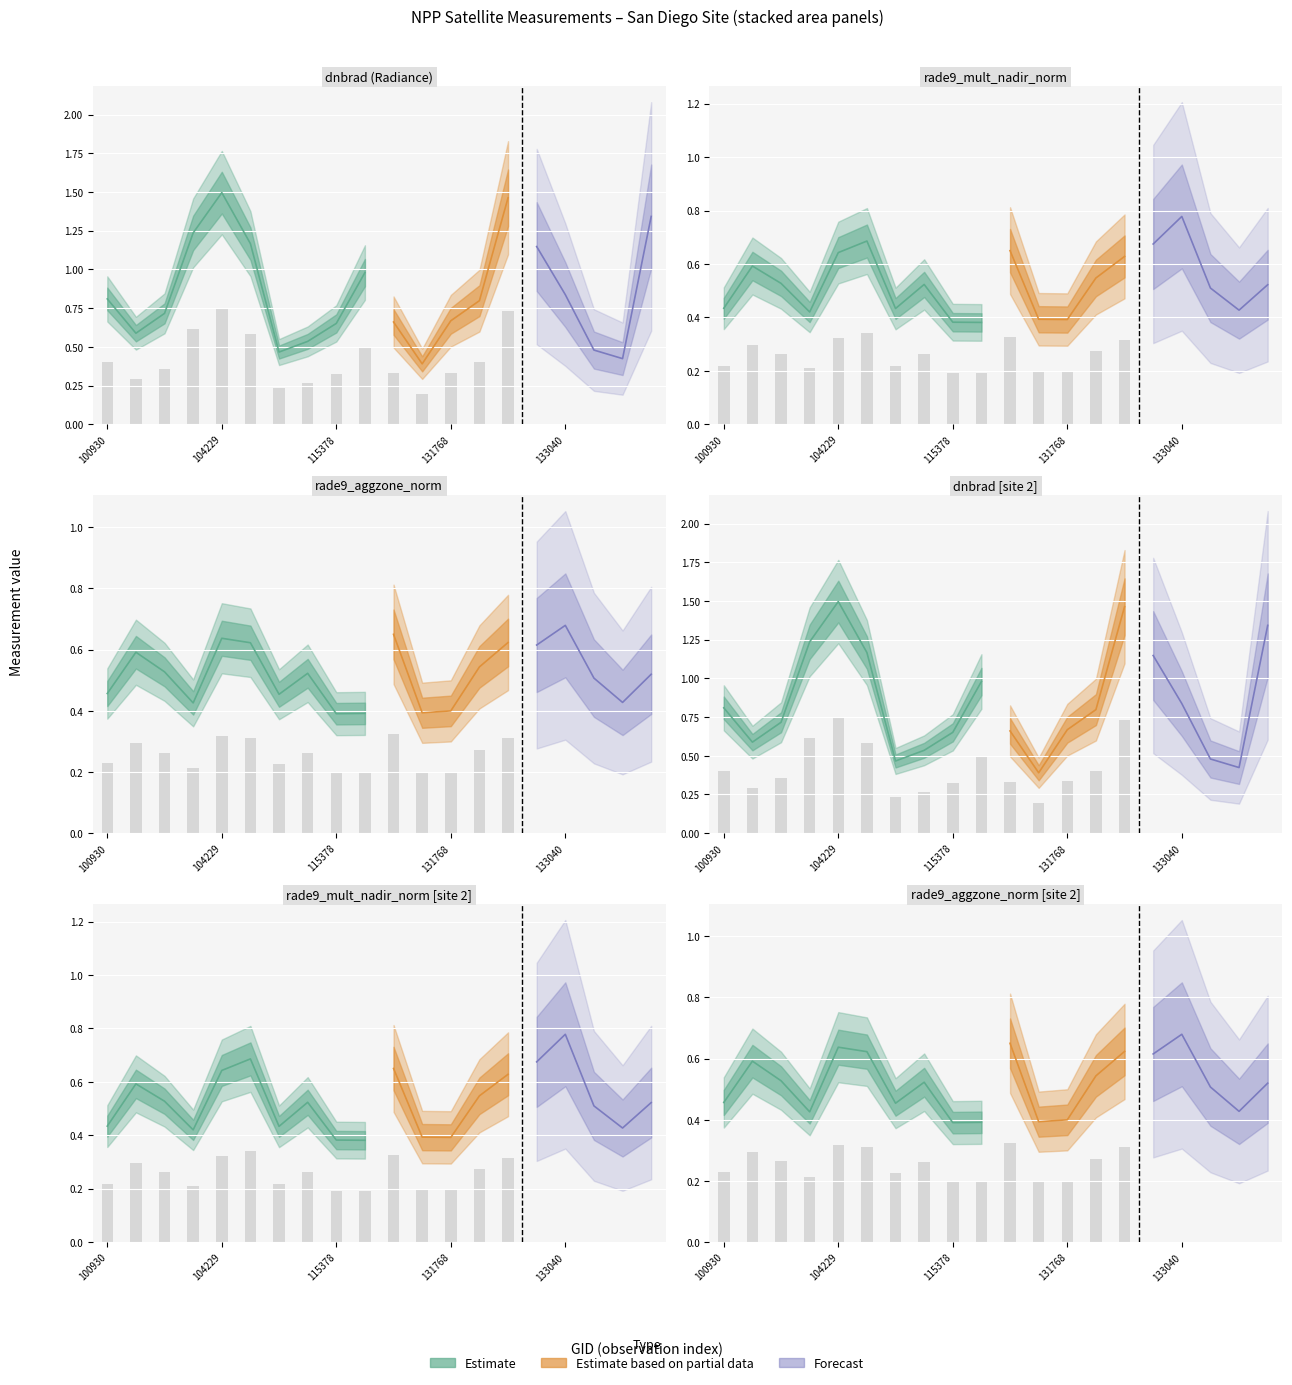

True or false: rade9_aggzone_norm has a value of 0.5 at 100930.

True